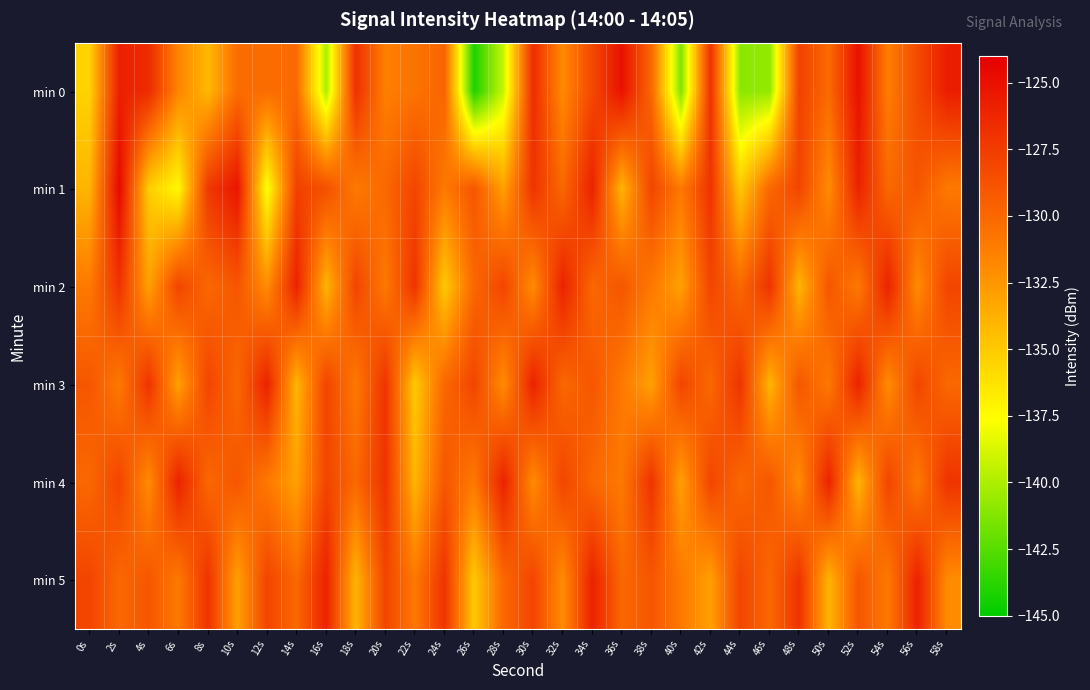

What is the spread (max minus min) of values at 38s?

6.0